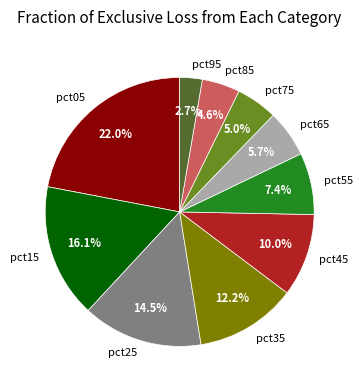

Which slice is the largest?

pct05